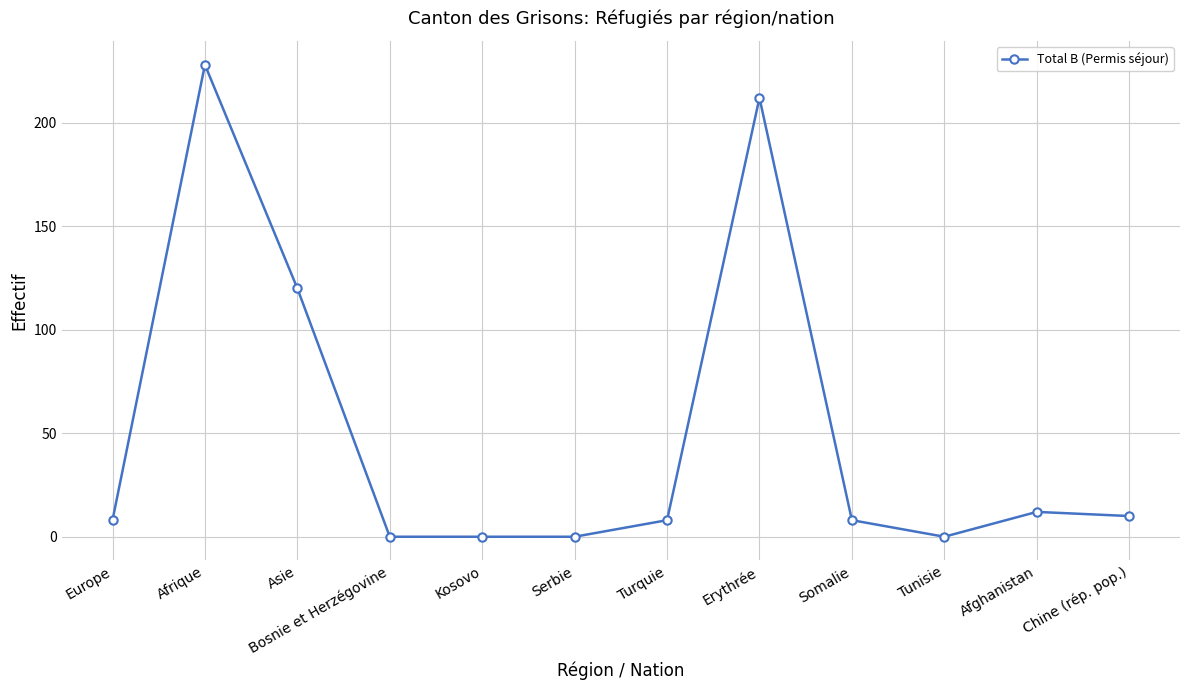

What is the approximate value at Chine (rép. pop.)?

10